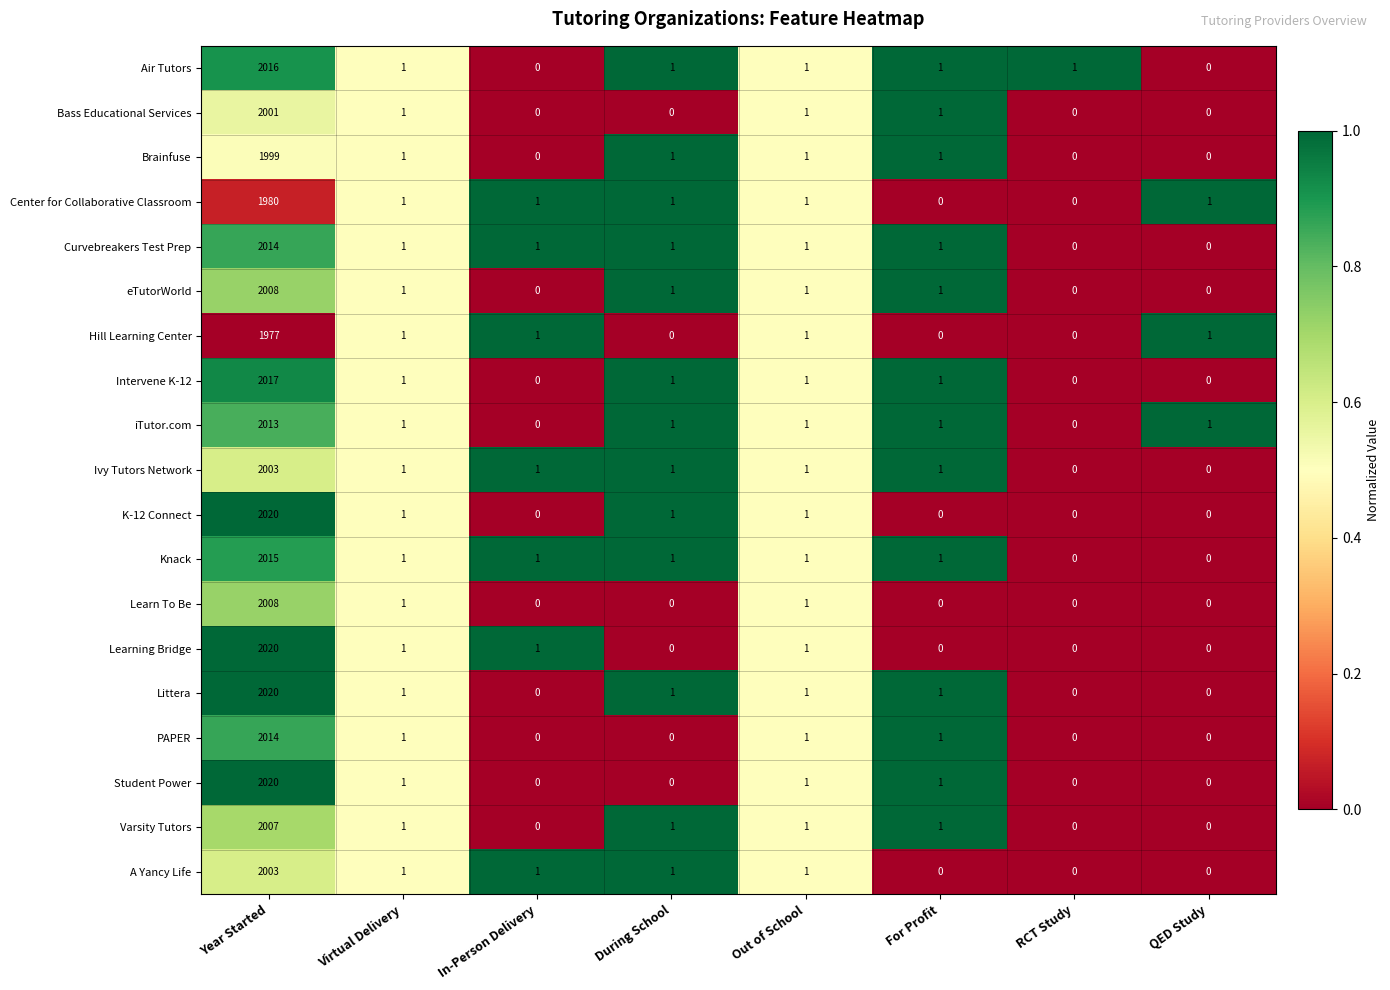

What is the greatest value displayed?

2020